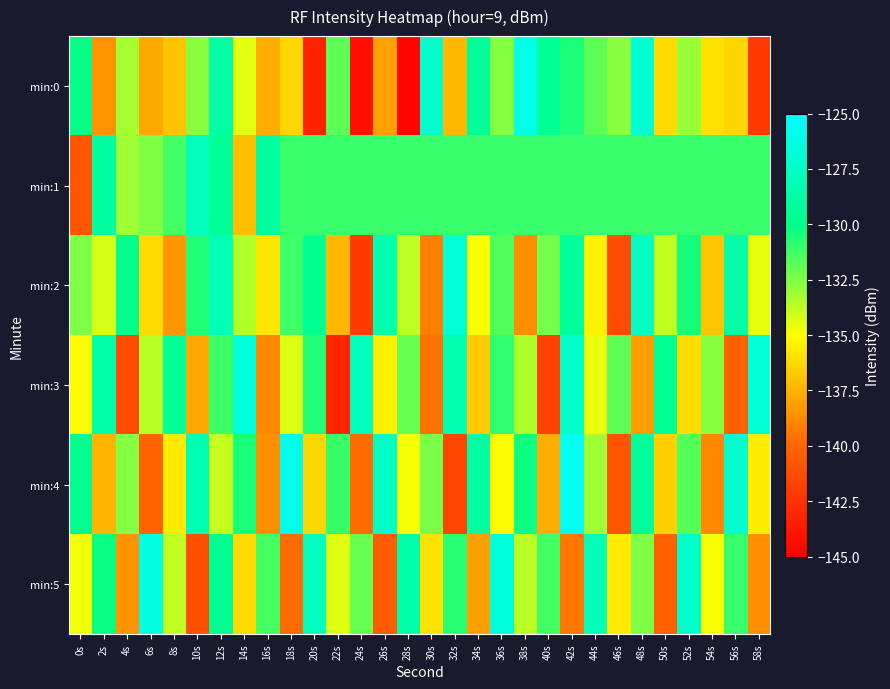

Which category has the lowest value across all series?

28s